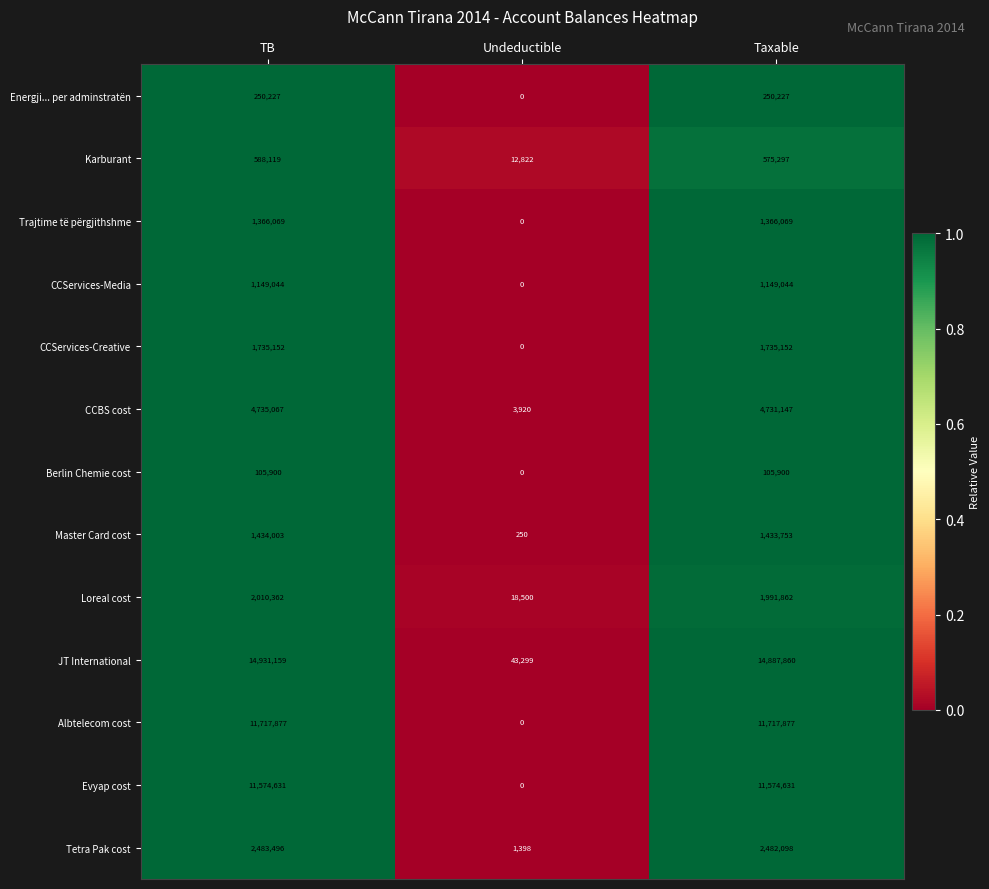

What is the approximate value of Trajtime të përgjithshme at TB, to the nearest 50?

1366050